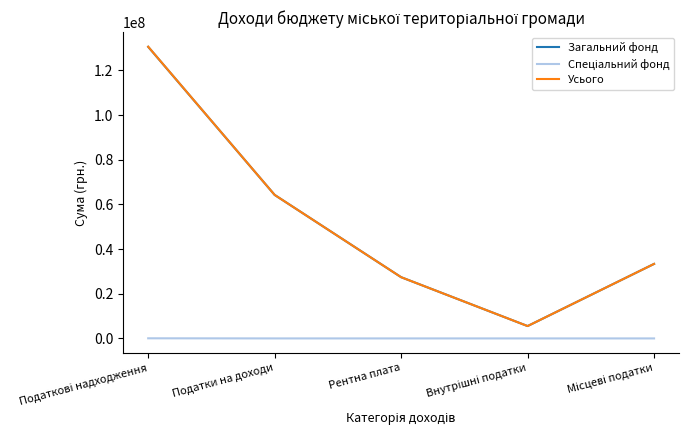

What is the total value across all series at Податки на доходи?

128523400